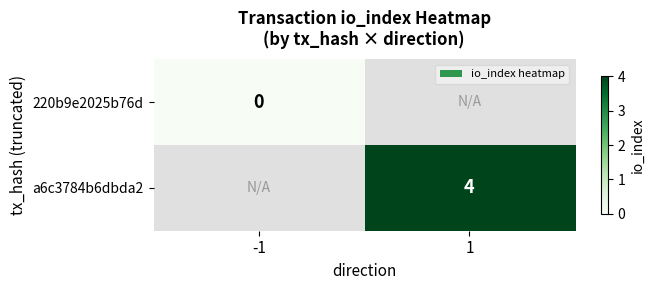

Is the value of 220b9e2025b76d at -1 greater than the value of a6c3784b6dbda2 at 1?

No